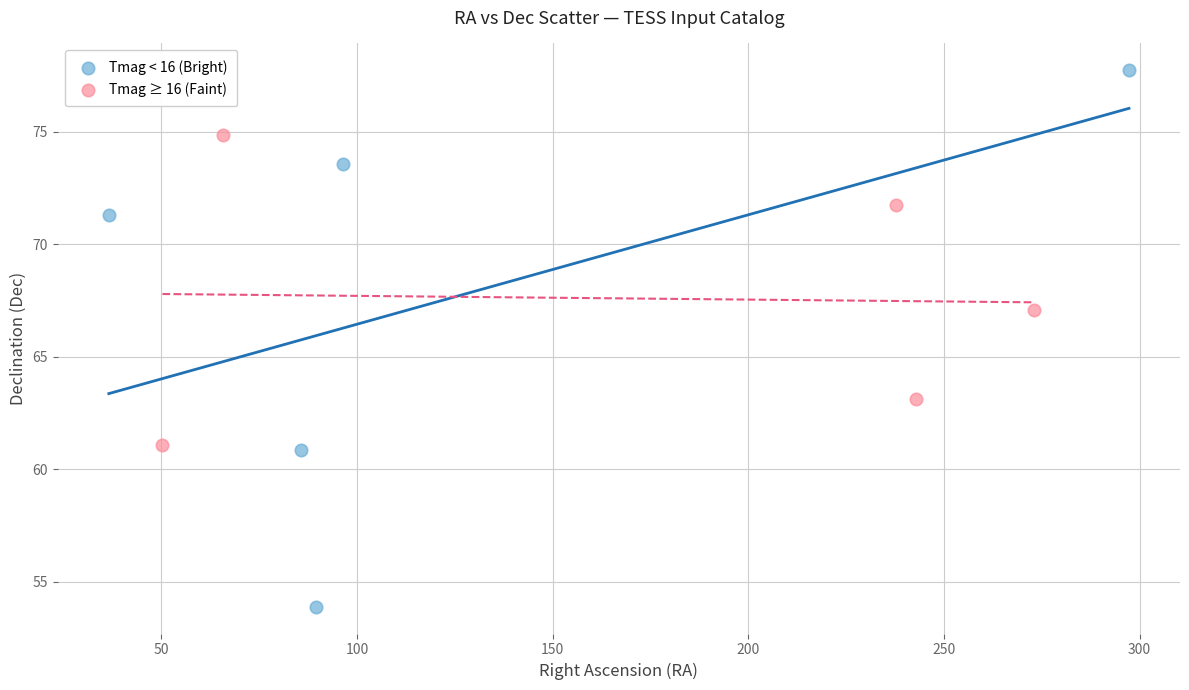

Which series reaches the maximum Y coordinate?

Tmag < 16 (Bright)